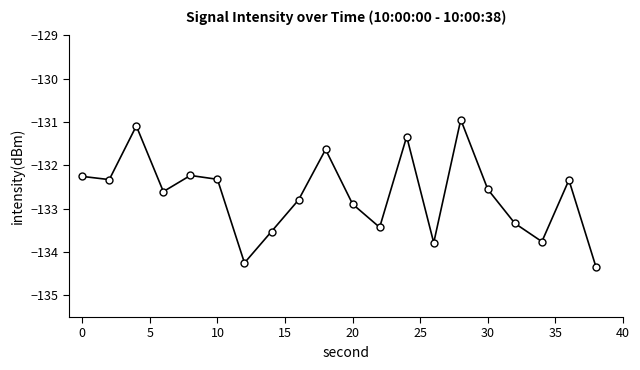

What is the difference between the maximum and second lowest values?

3.3